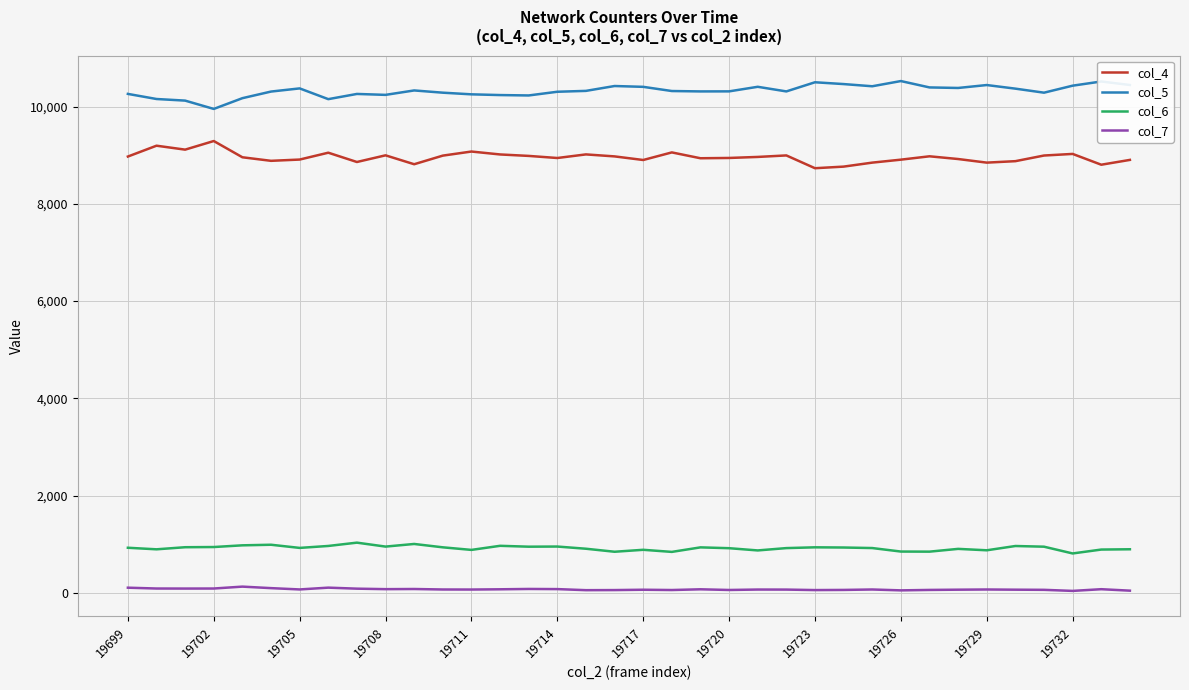

True or false: col_6 and col_4 intersect in this chart.

False